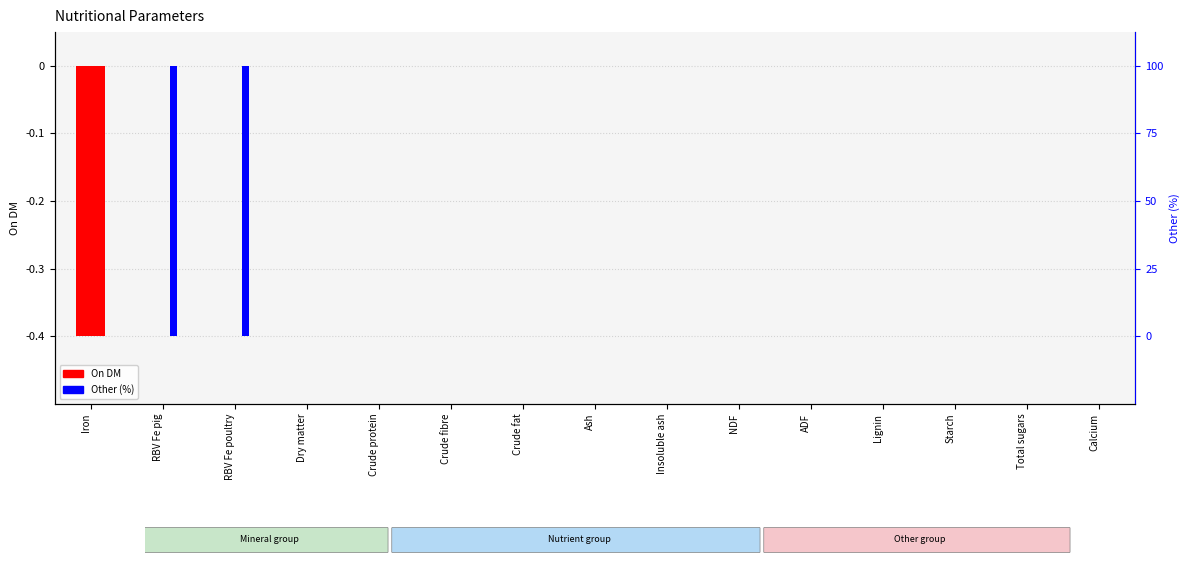

Read the Other (%) value at RBV Fe pig.

-0.4